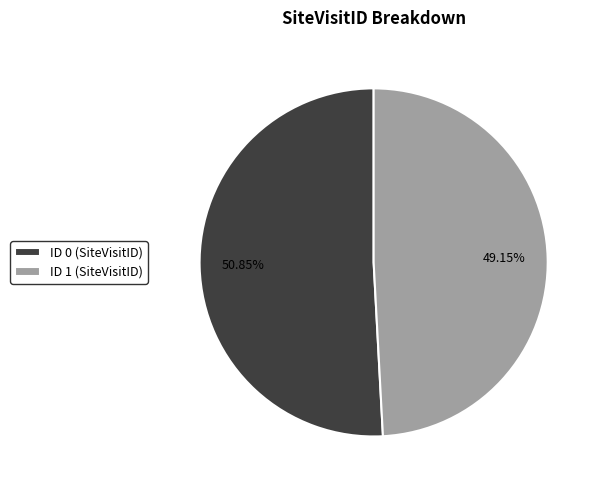

What is the ratio of the value at ID 1 (SiteVisitID) to the value at ID 0 (SiteVisitID)?

1.0